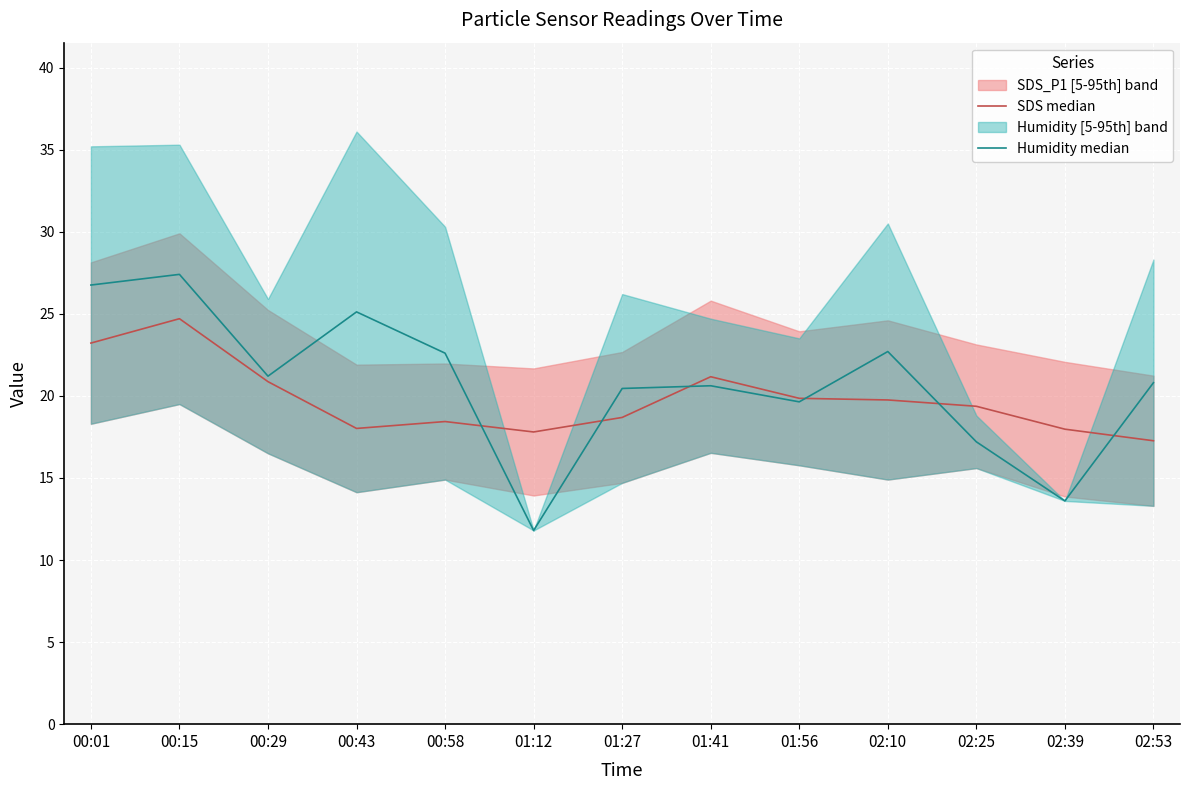

At 01:56, list the series in order from largest to smallest.

SDS median, Humidity median